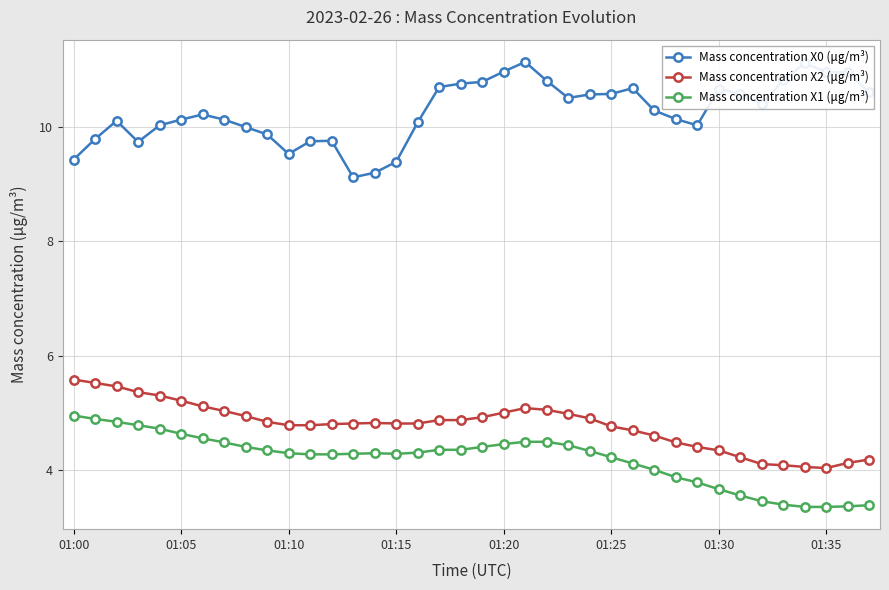

What is the difference between the maximum and second lowest values in the Mass concentration X2 (μg/m³) series?

1.5